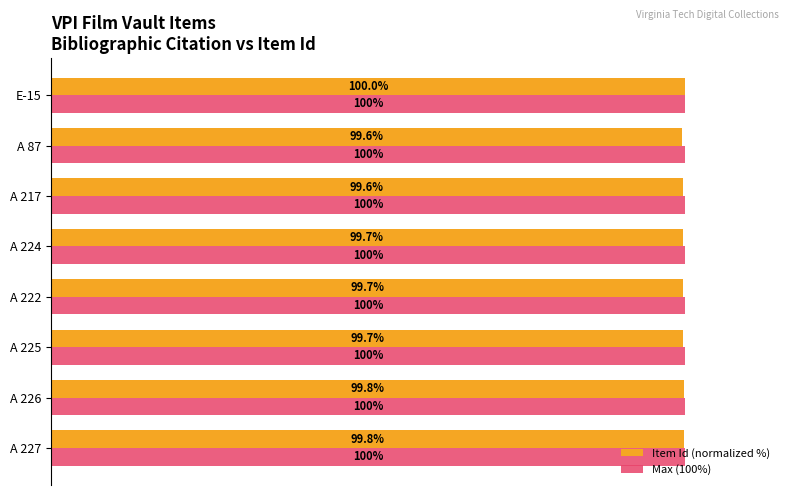

Rank the series at A 225 from highest to lowest value.

Max (100%), Item Id (normalized %)